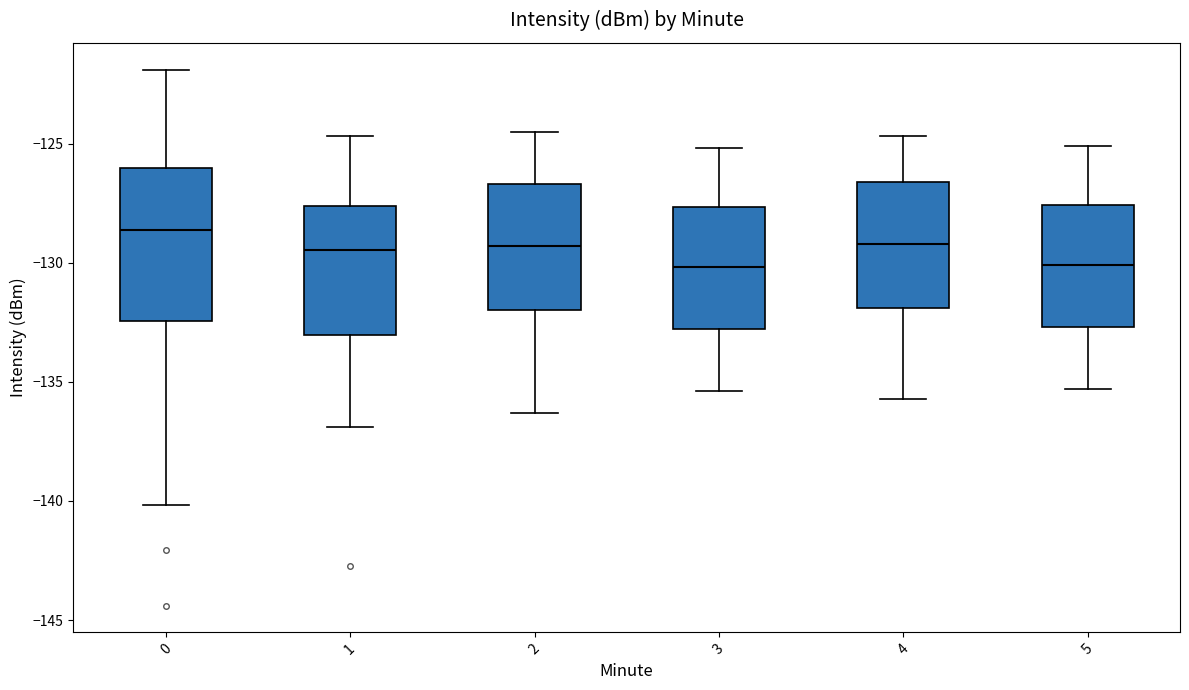

Reading left to right, transcribe this box plot: for each box, give where its median line is, the range the box spans, and where its two whiskers end, as read against the y-axis. The values are not printed on the chart, so give them approximately, as read against the axis.

0: median -128.5, box -132.5 to -126.0, whiskers -140.0 to -122.0
1: median -129.5, box -133.0 to -127.5, whiskers -137.0 to -124.5
2: median -129.5, box -132.0 to -126.5, whiskers -136.5 to -124.5
3: median -130.0, box -133.0 to -127.5, whiskers -135.5 to -125.0
4: median -129.0, box -132.0 to -126.5, whiskers -135.5 to -124.5
5: median -130.0, box -132.5 to -127.5, whiskers -135.5 to -125.0